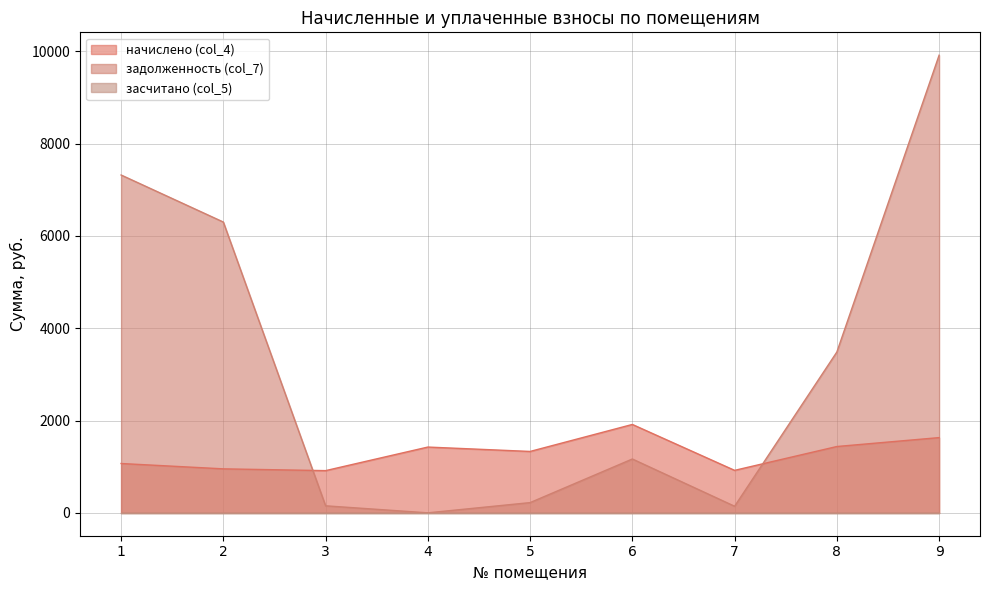

Reading right to left, what are all the values shown in this chart?

начислено (col_4): 9=1630.6	8=1437.5	7=920.7	6=1915.7	5=1330.6	4=1425.6	3=914.8	2=953.4	1=1069.2
задолженность (col_7): 9=9917.4	8=3485.1	7=142.9	6=1167.0	5=221.8	4=0.0	3=152.5	2=6302.0	1=7321.7